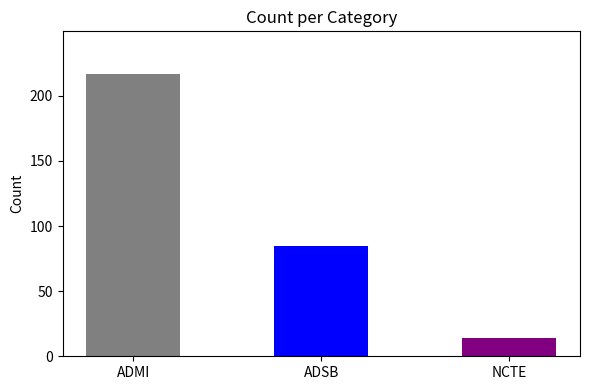

What is the value of the 2nd bar from the left?

85